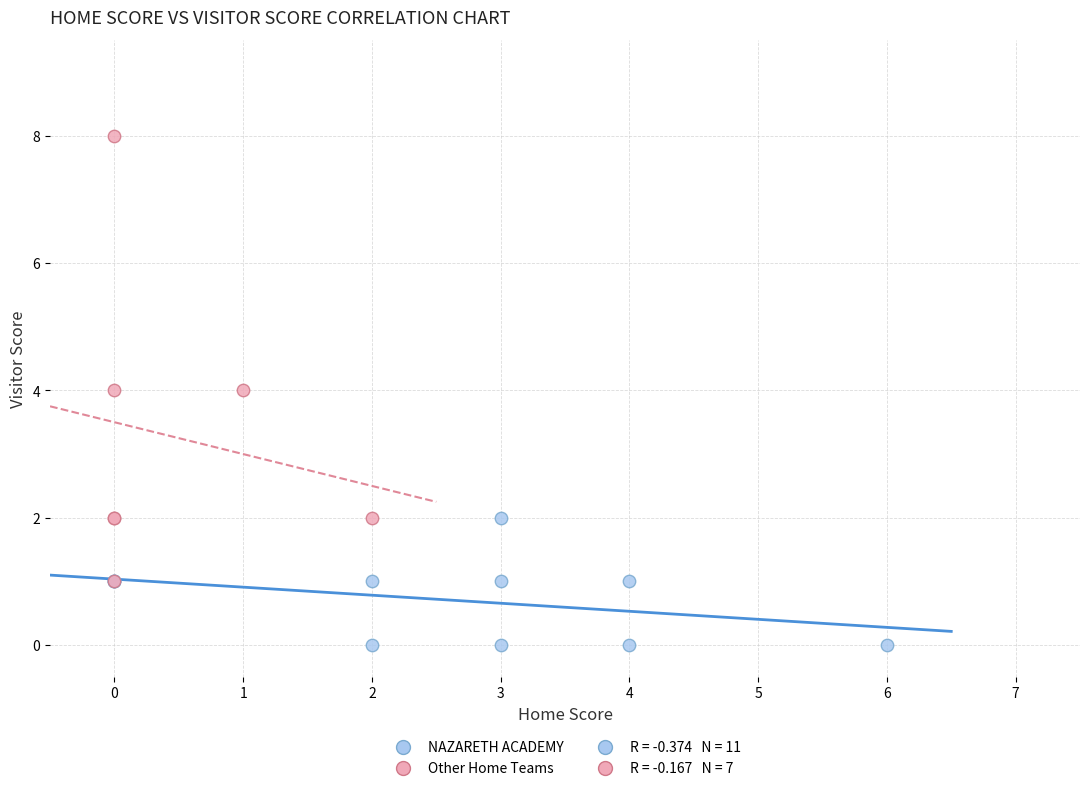

Which series has the largest Y range (max minus min)?

Other Home Teams